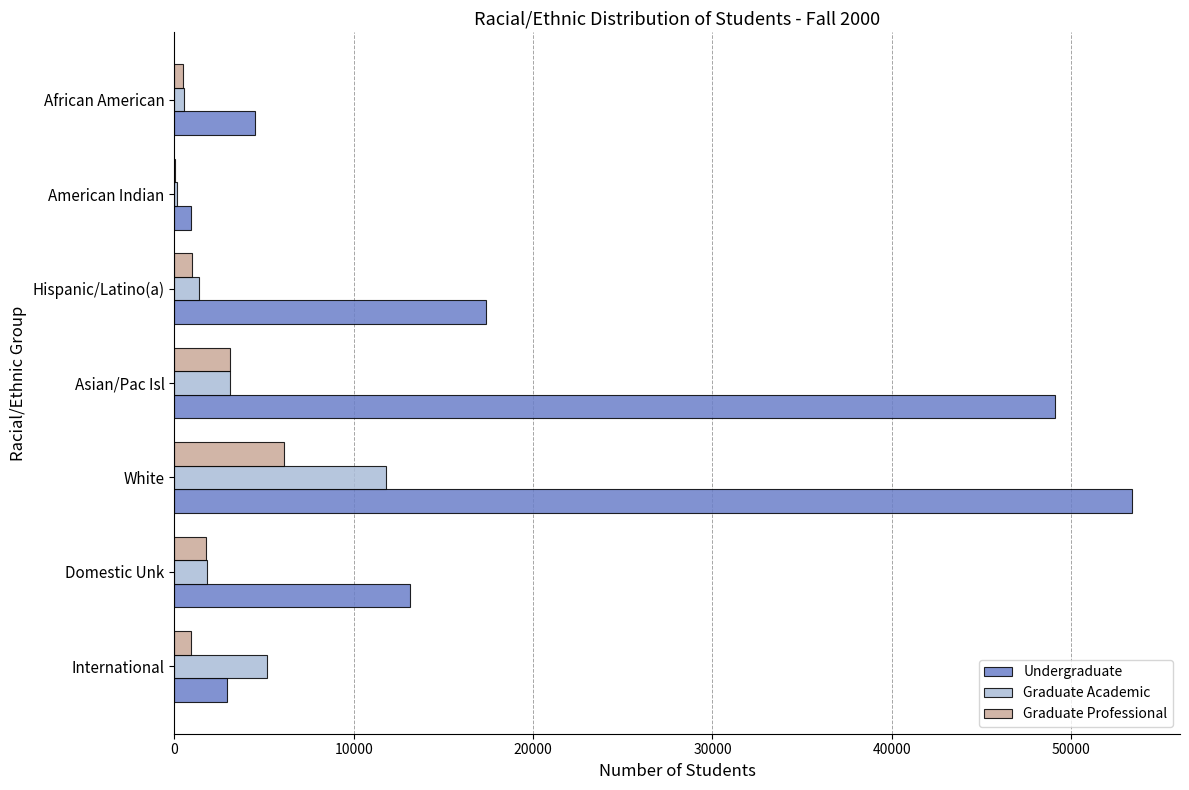

Which series has the largest total across all categories?

Undergraduate